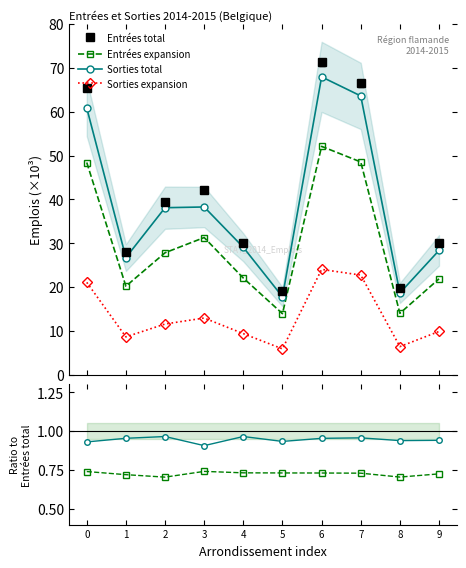

What is the value of the Entrées total point at the 4th from the left?

42.2